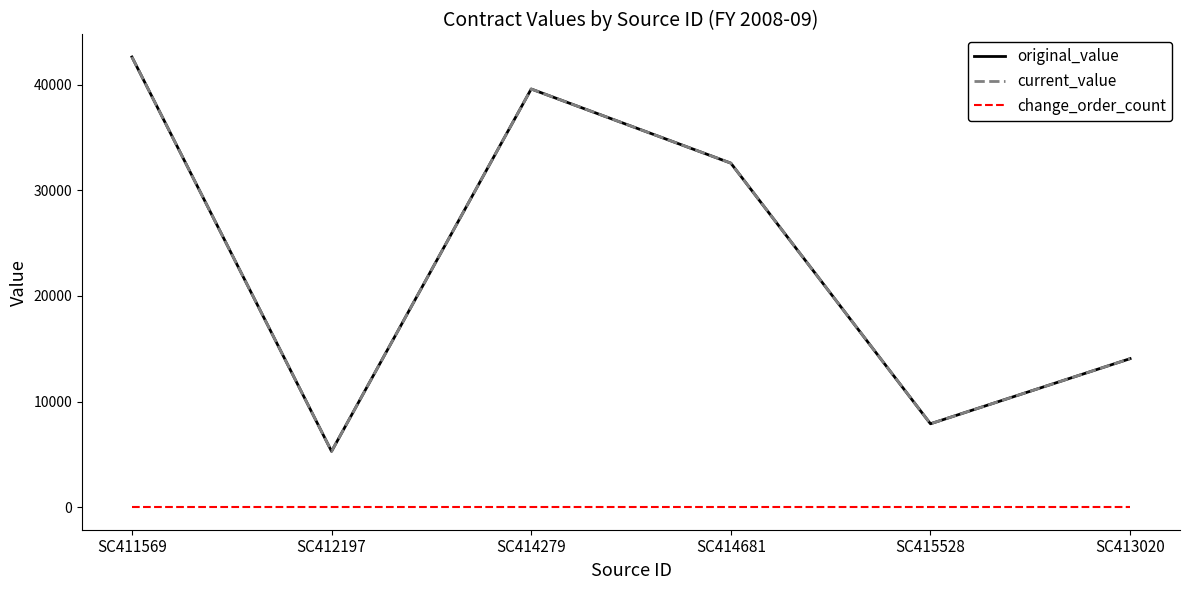

Does the chart have visible grid lines?

No